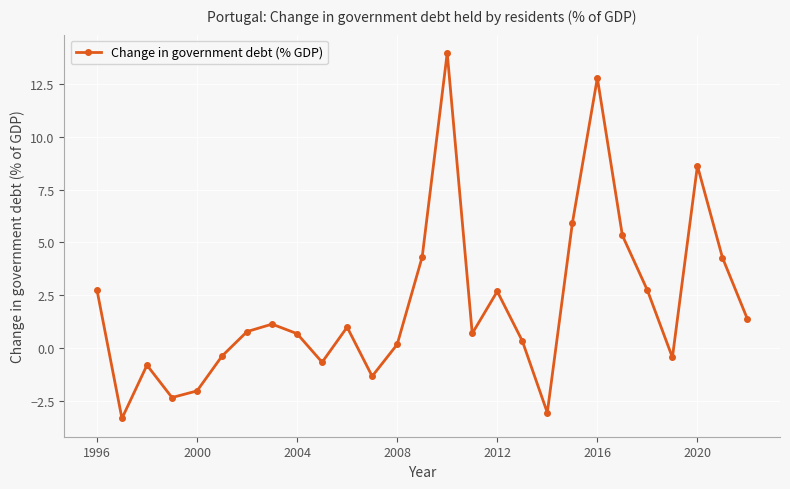

What is the difference between the maximum and minimum values?

17.3